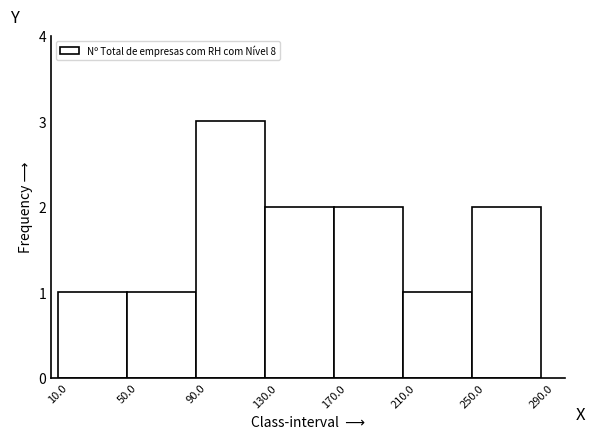

Reading left to right, list every bar in this chart as the range it spans on the x-axis followed by its height. The values are not printed on the chart, so give them approximately, as read against the axis.

10.0 to 50.0: 1
50.0 to 90.0: 1
90.0 to 130.0: 3
130.0 to 170.0: 2
170.0 to 210.0: 2
210.0 to 250.0: 1
250.0 to 290.0: 2